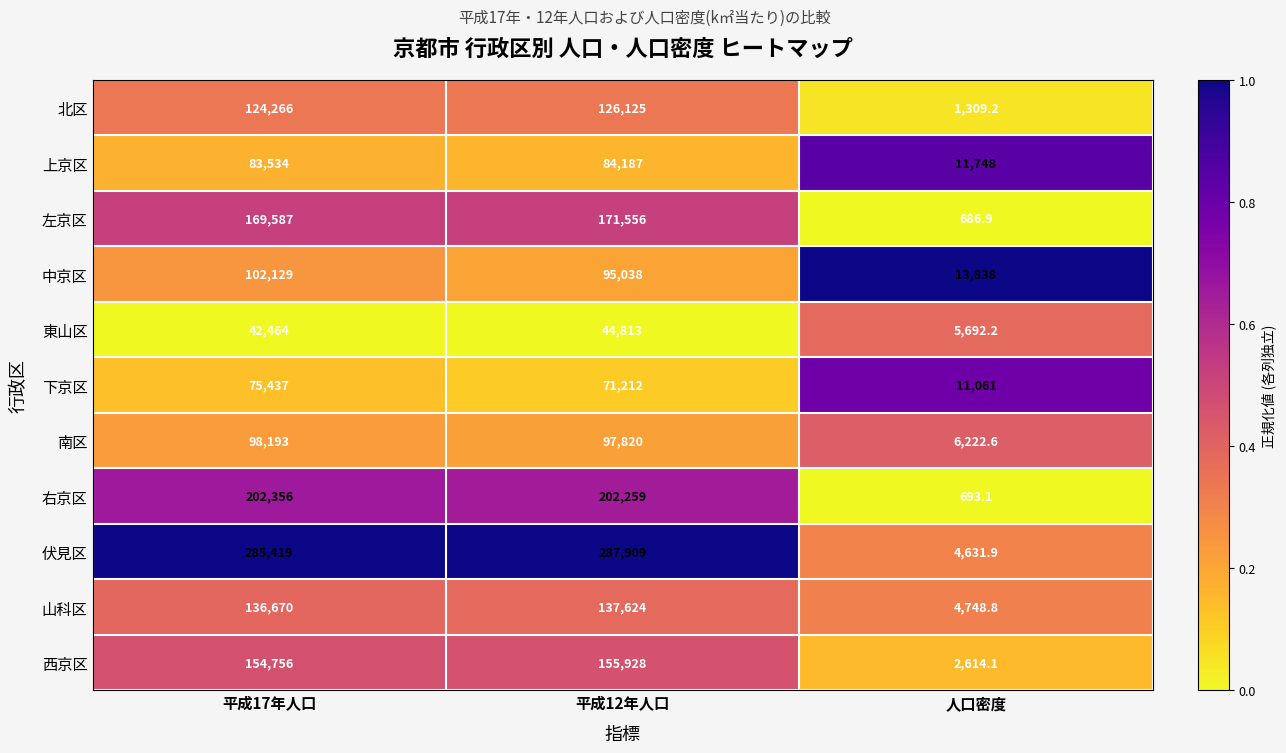

What is the difference between the highest and lowest values at 平成17年人口?

242955.0